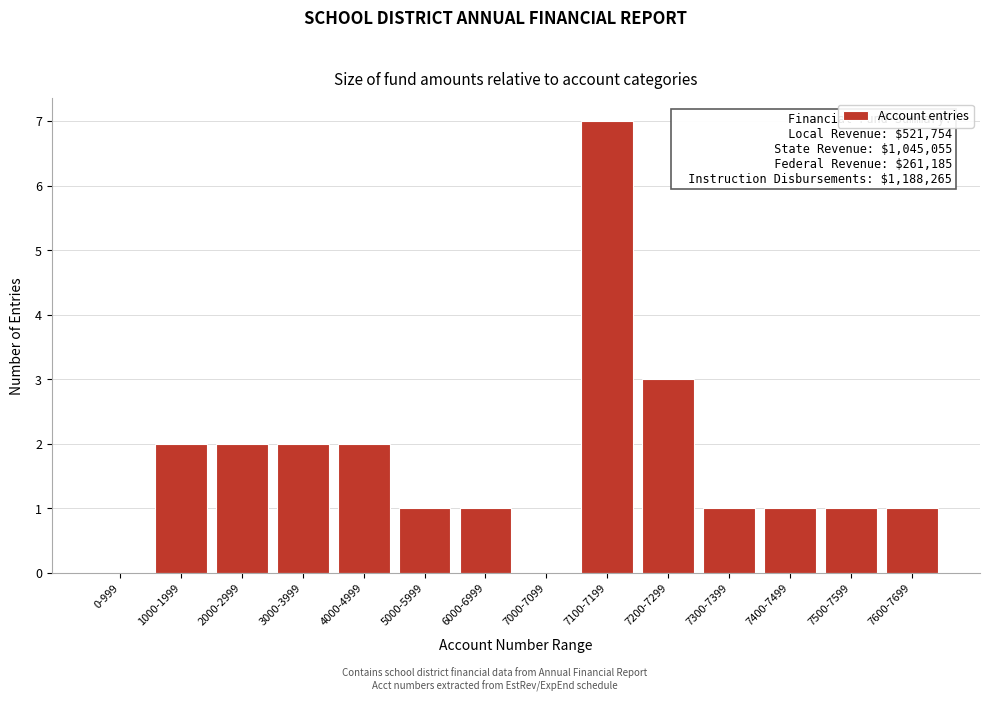

Reading left to right, list all the values displayed in this chart.

0-999=0	1000-1999=2	2000-2999=2	3000-3999=2	4000-4999=2	5000-5999=1	6000-6999=1	7000-7099=0	7100-7199=7	7200-7299=3	7300-7399=1	7400-7499=1	7500-7599=1	7600-7699=1